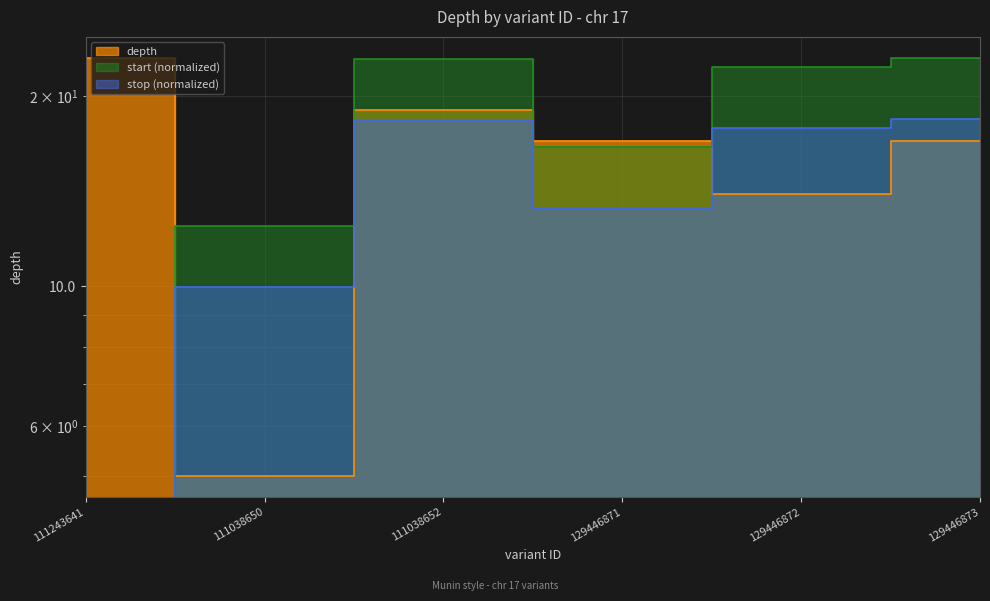

Between which two adjacent categories do start and depth first intersect?

111243641 and 111038650